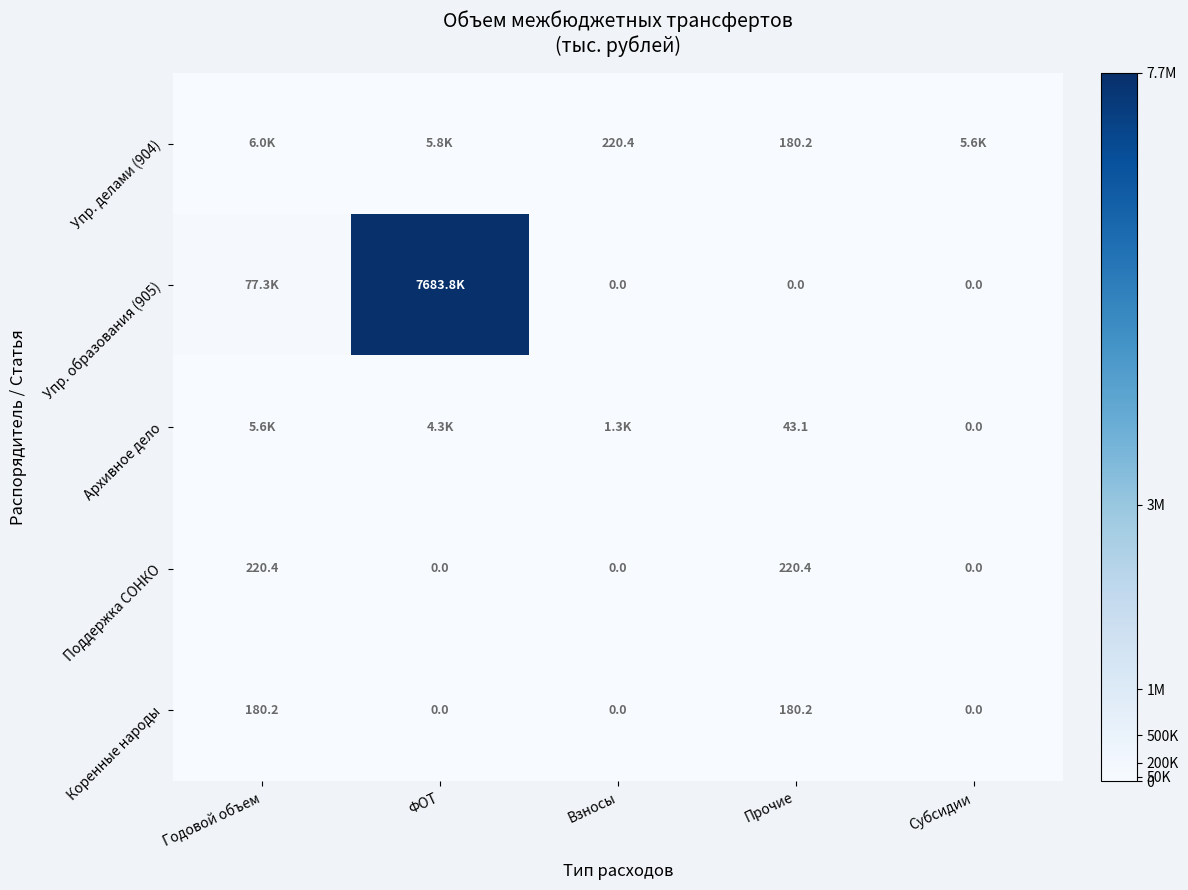

What is the average value of the Коренные народы series?

72.1